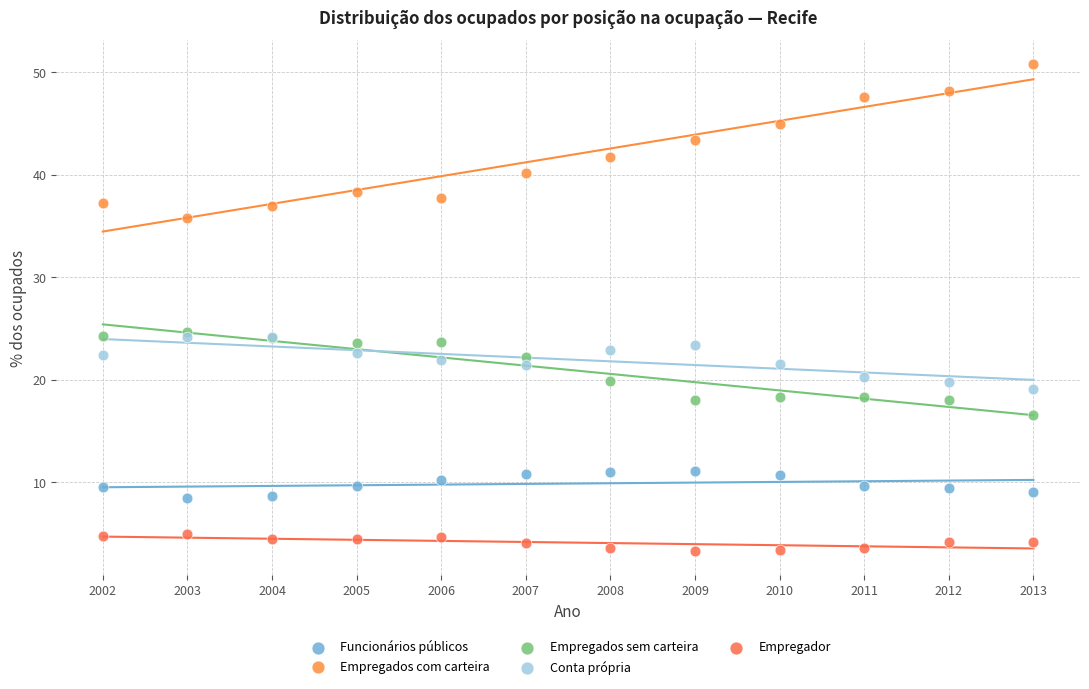

What are all the series names shown in the legend?

Funcionários públicos, Empregados com carteira, Empregados sem carteira, Conta própria, Empregador